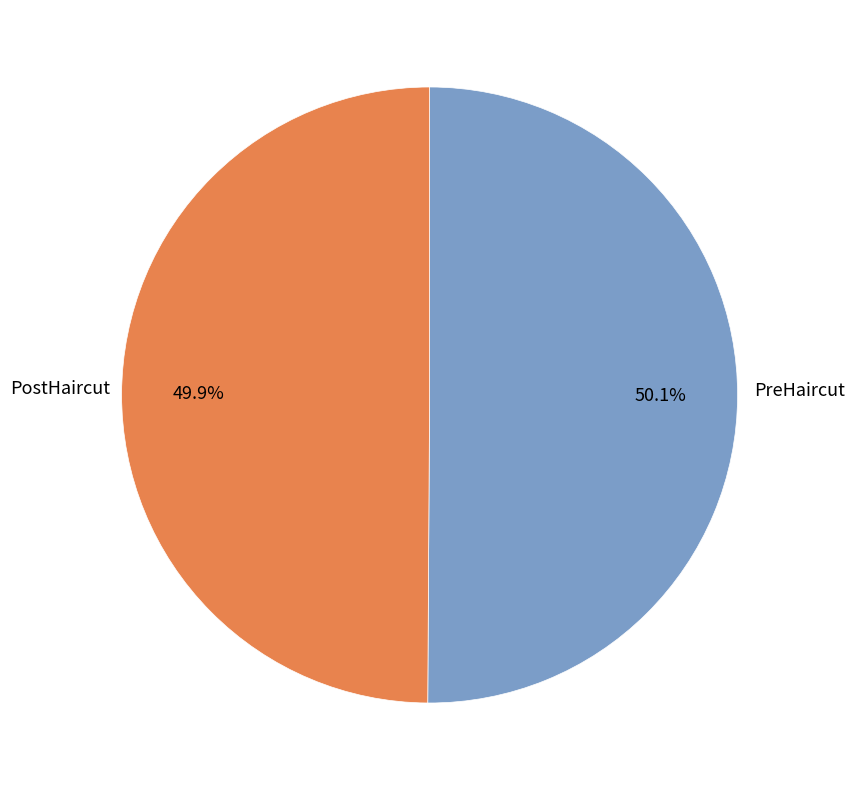

Approximately how many times larger is the value at PreHaircut compared to PostHaircut?

1.0